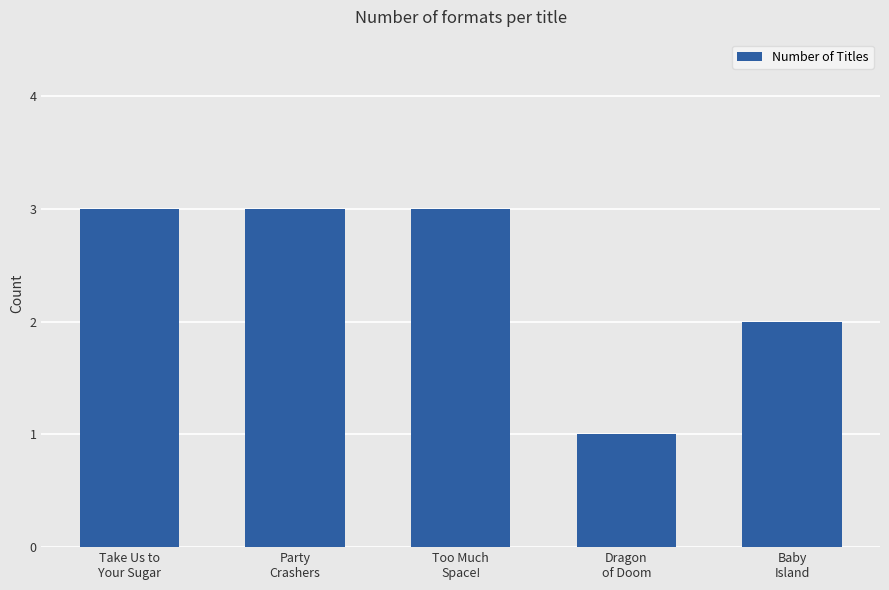

Are the bars grouped side by side (vs. stacked)?

No